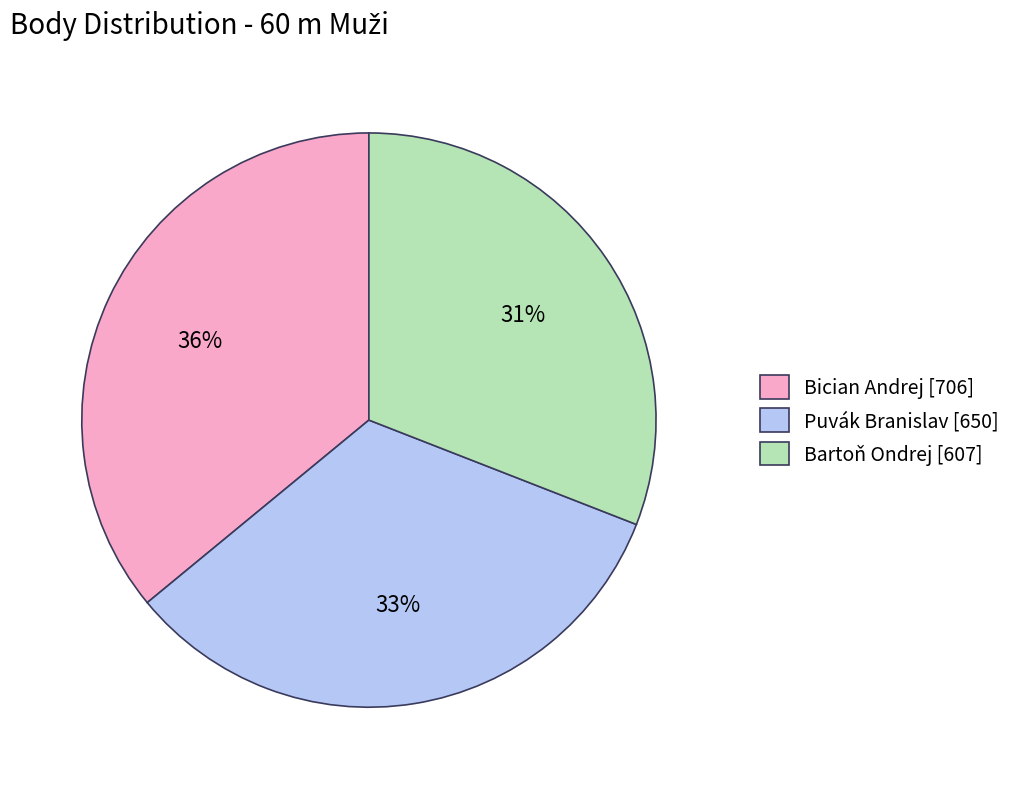

True or false: Bician Andrej accounts for 51% of the total.

False